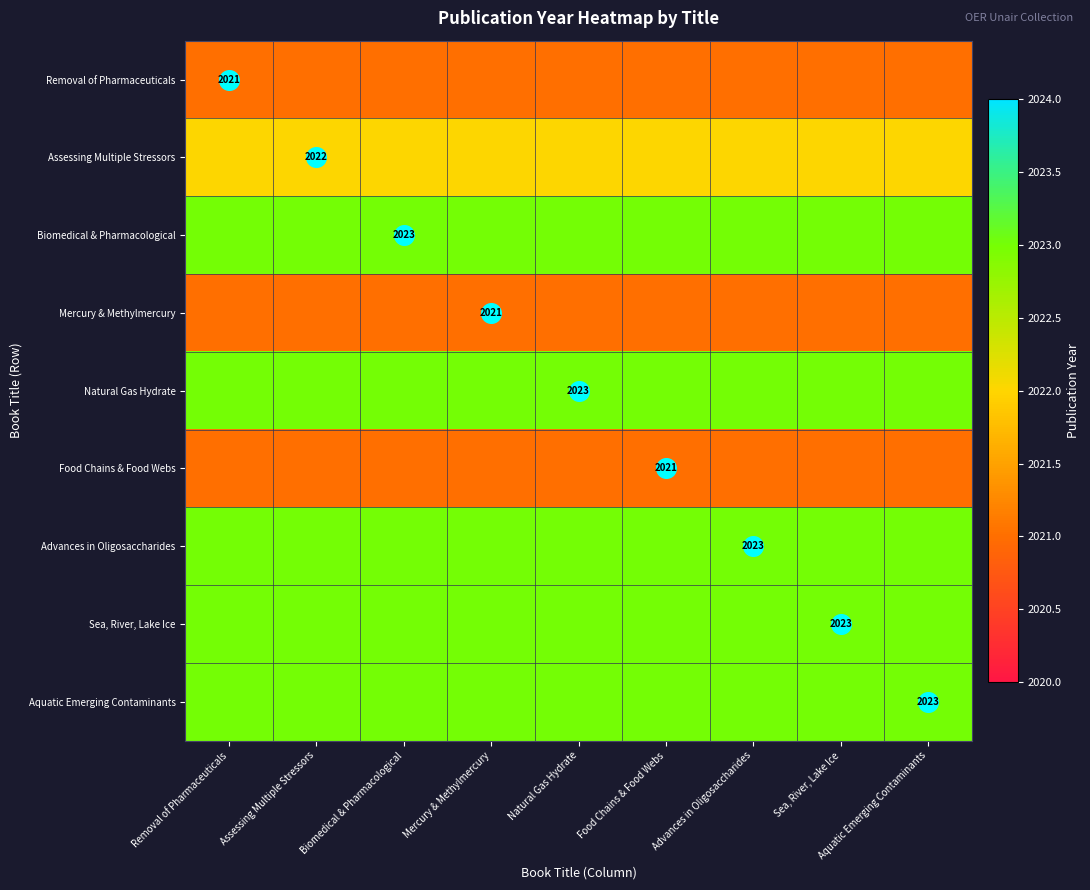

What is the total value across all series at Biomedical & Pharmacological?

18200